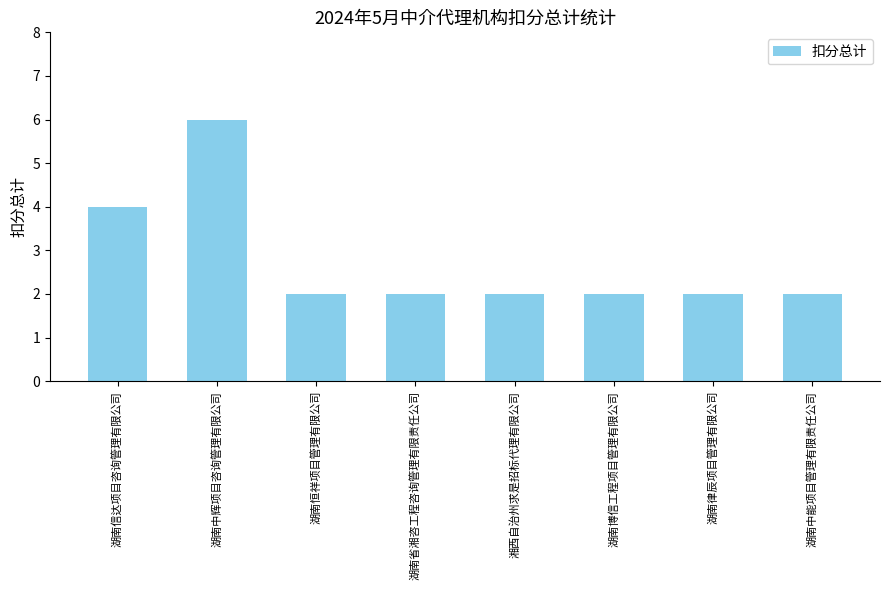

Reading left to right, transcribe all the data shown in this chart.

湖南信达项目咨询管理有限公司=4	湖南中辉项目咨询管理有限公司=6	湖南恒祥项目管理有限公司=2	湖南省湘咨工程咨询管理有限责任公司=2	湘西自治州求是招标代理有限公司=2	湖南博信工程项目管理有限公司=2	湖南律辰项目管理有限公司=2	湖南中能项目管理有限责任公司=2